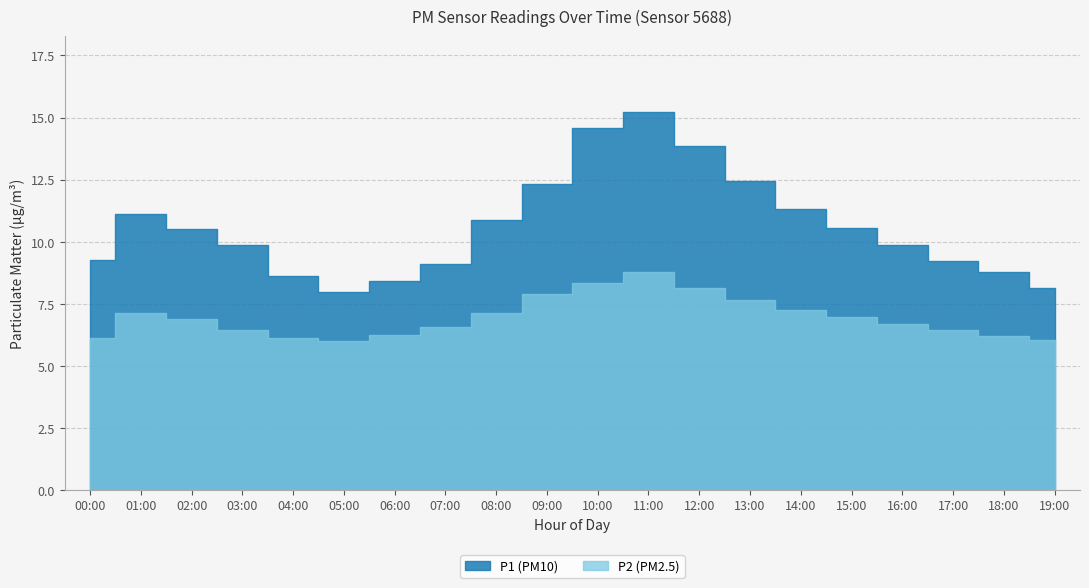

What is the total value across all series at 12:00?

22.0